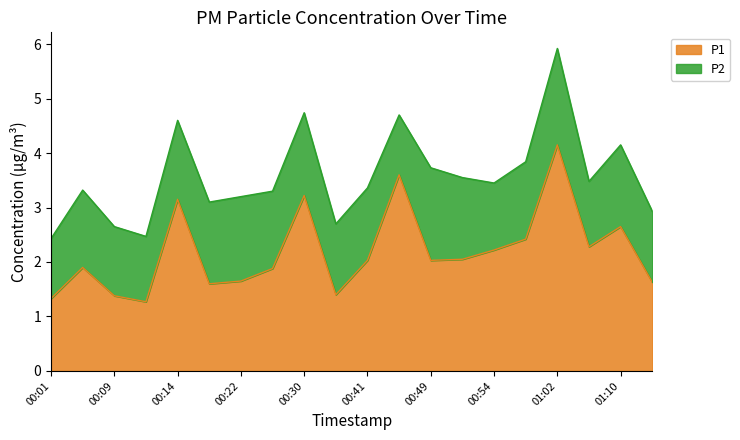

What is the maximum value shown in the chart?

4.2